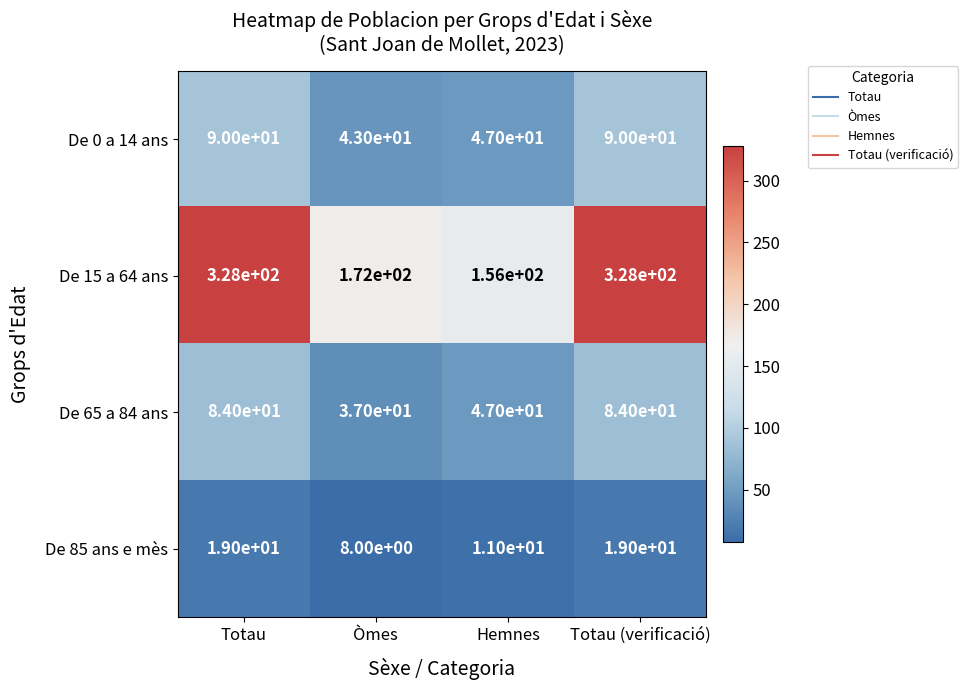

The value of De 85 ans e mès at Òmes is 14. True or false?

False